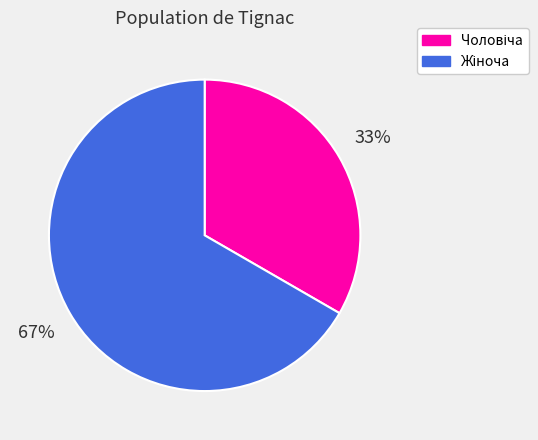

To the nearest percent, what is the average slice percentage?

50%